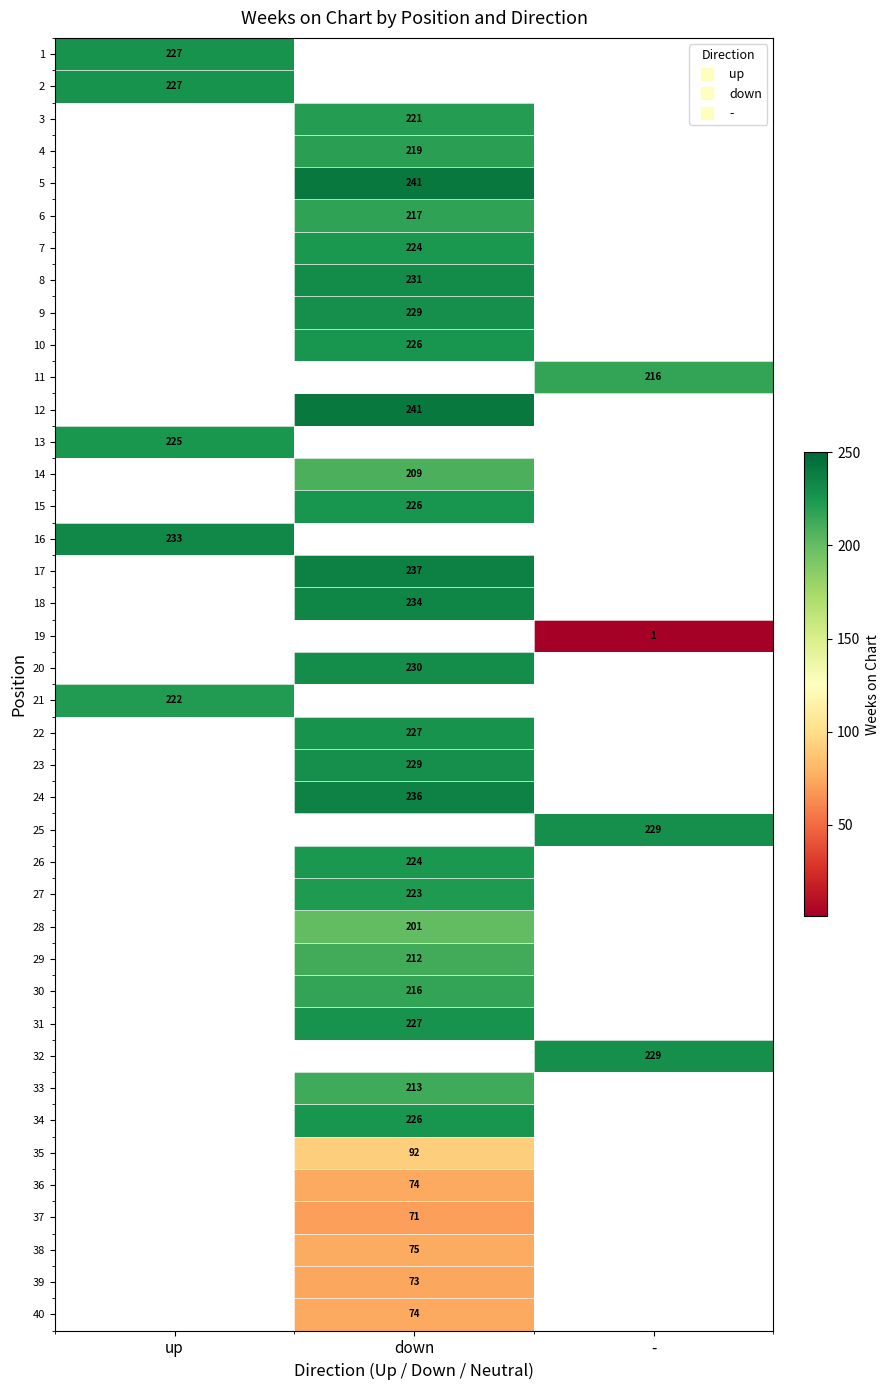

Between - and up, which is larger?

up